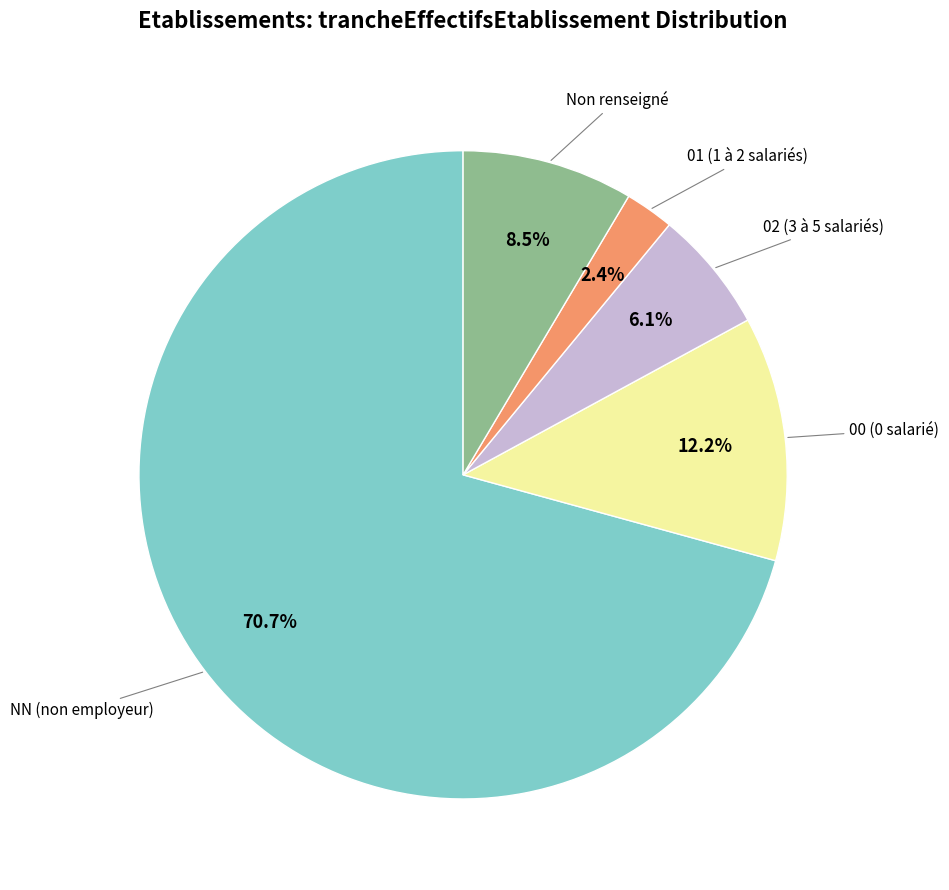

Is there any slice that represents more than half of the pie?

Yes